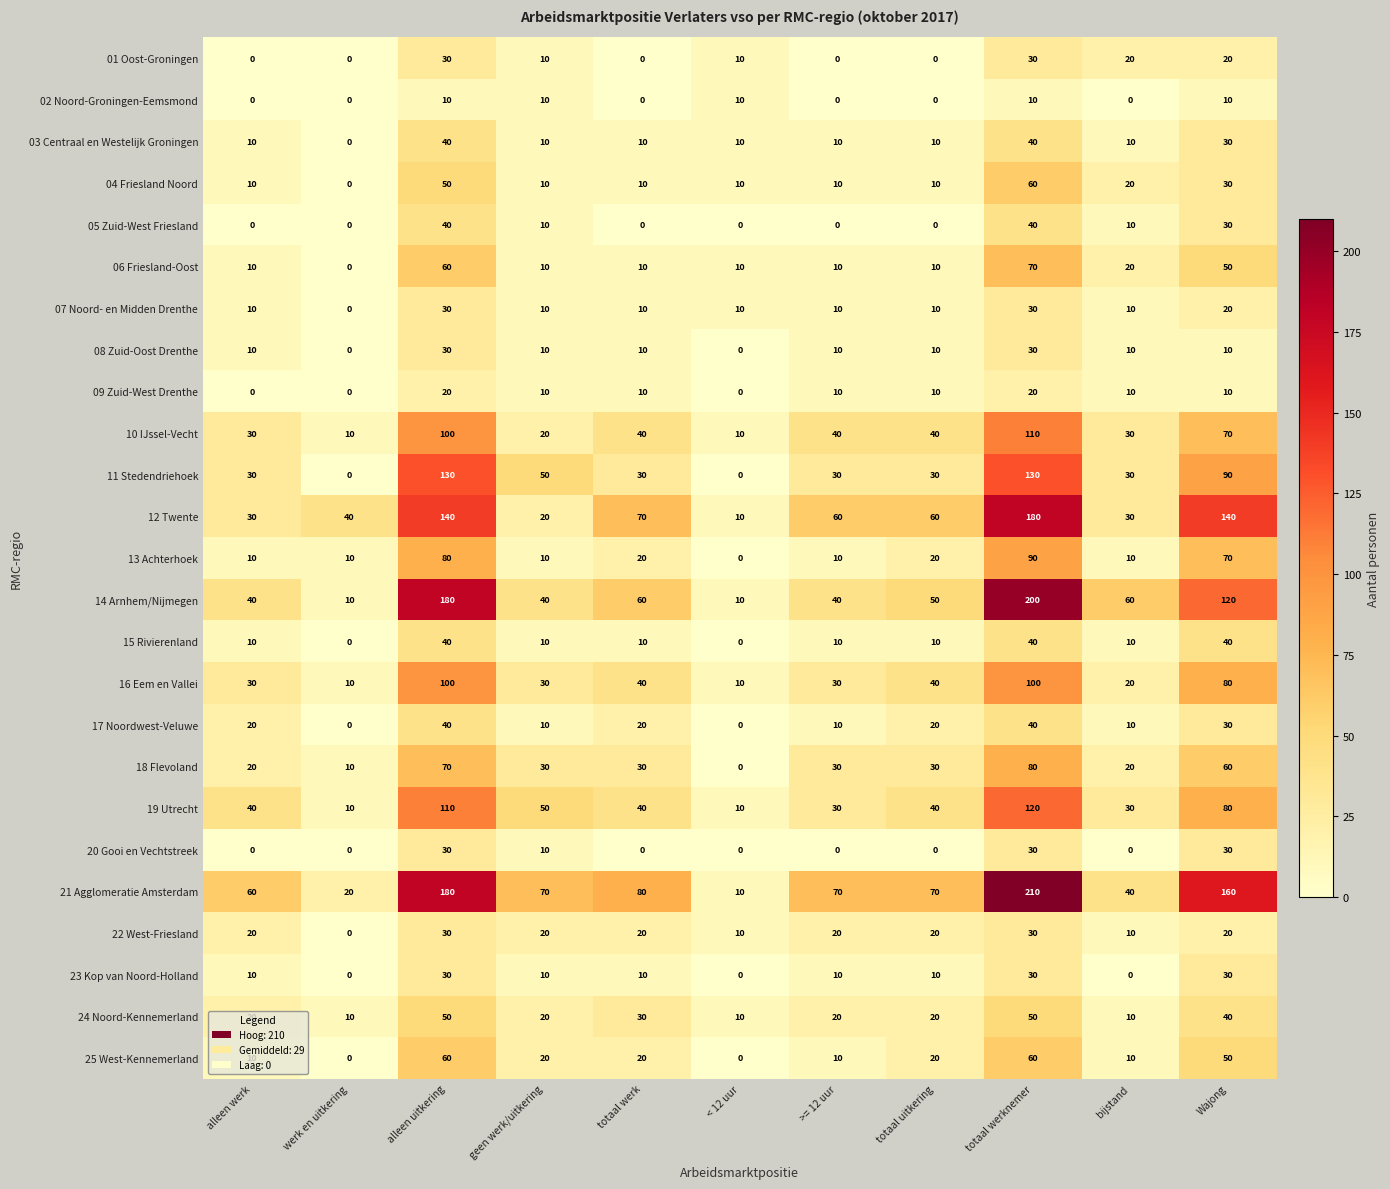

The 05 Zuid-West Friesland series shows 65 at alleen uitkering. True or false?

False